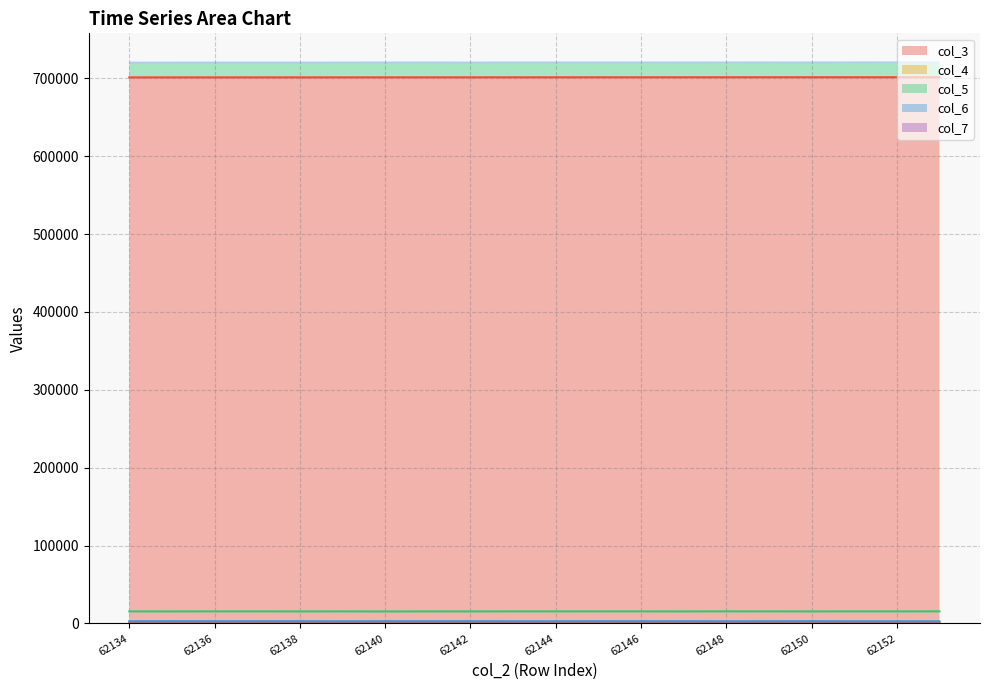

True or false: col_6 has more than 1 points higher than both neighbors.

True